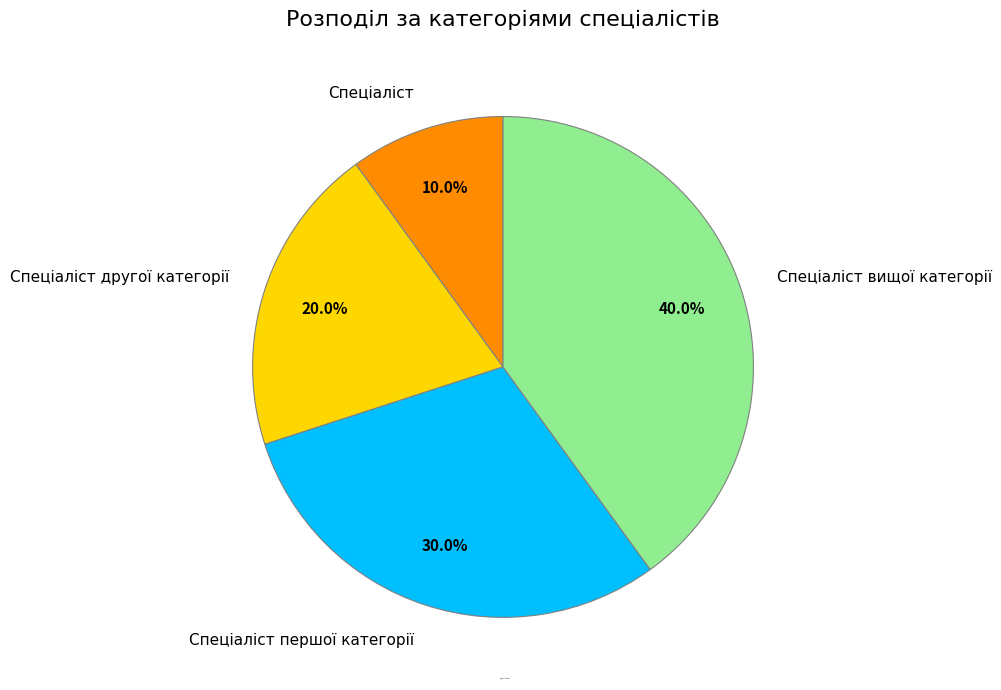

Count the number of slices in the pie.

4